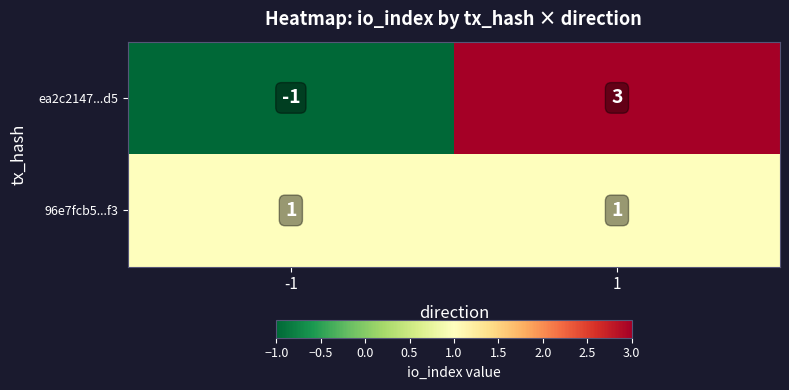

Rank the series by their maximum value, from lowest to highest.

96e7fcb5...f3, ea2c2147...d5